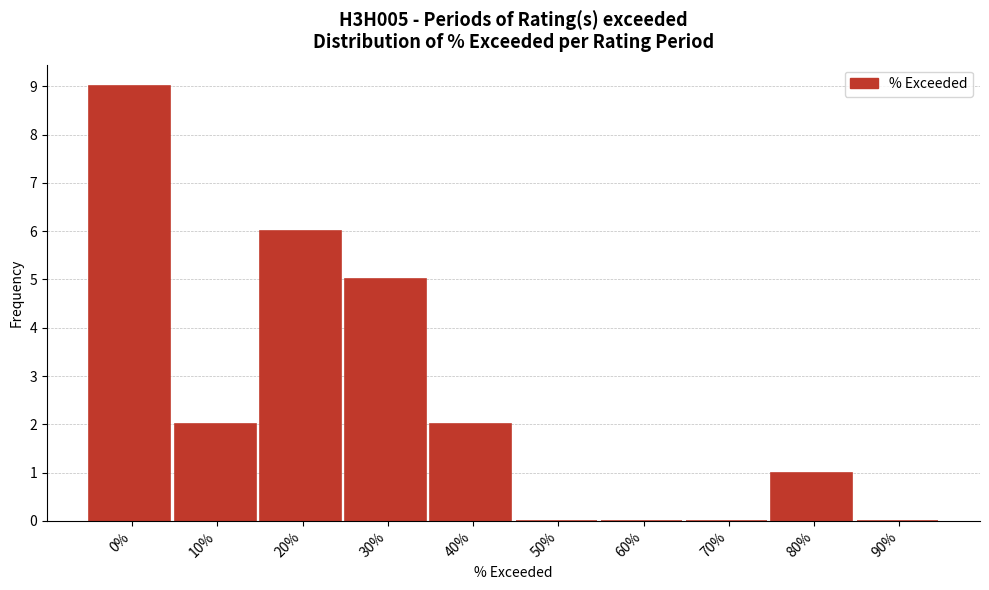

Reading left to right, list all the values displayed in this chart.

0%=9	10%=2	20%=6	30%=5	40%=2	50%=0	60%=0	70%=0	80%=1	90%=0